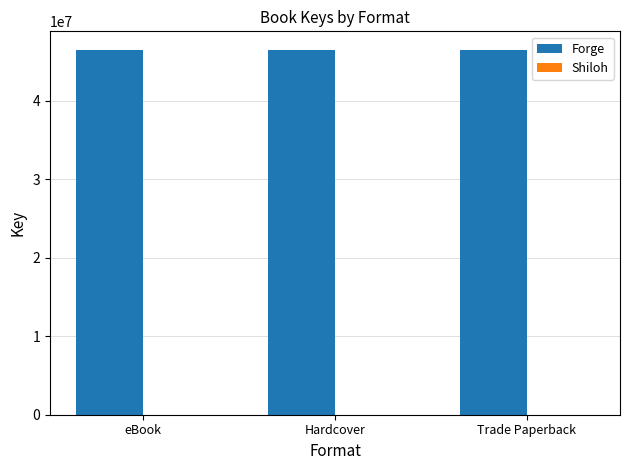

The value of Forge at Trade Paperback is 70631792. True or false?

False